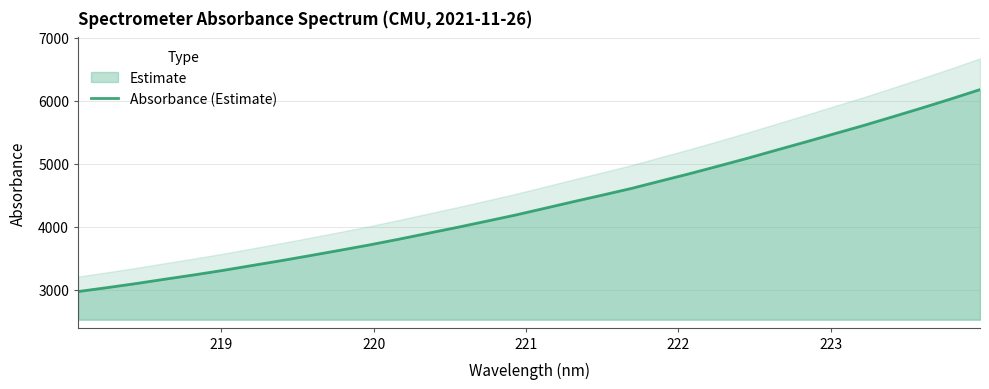

What is the difference between the second highest and second lowest values?

2990.8